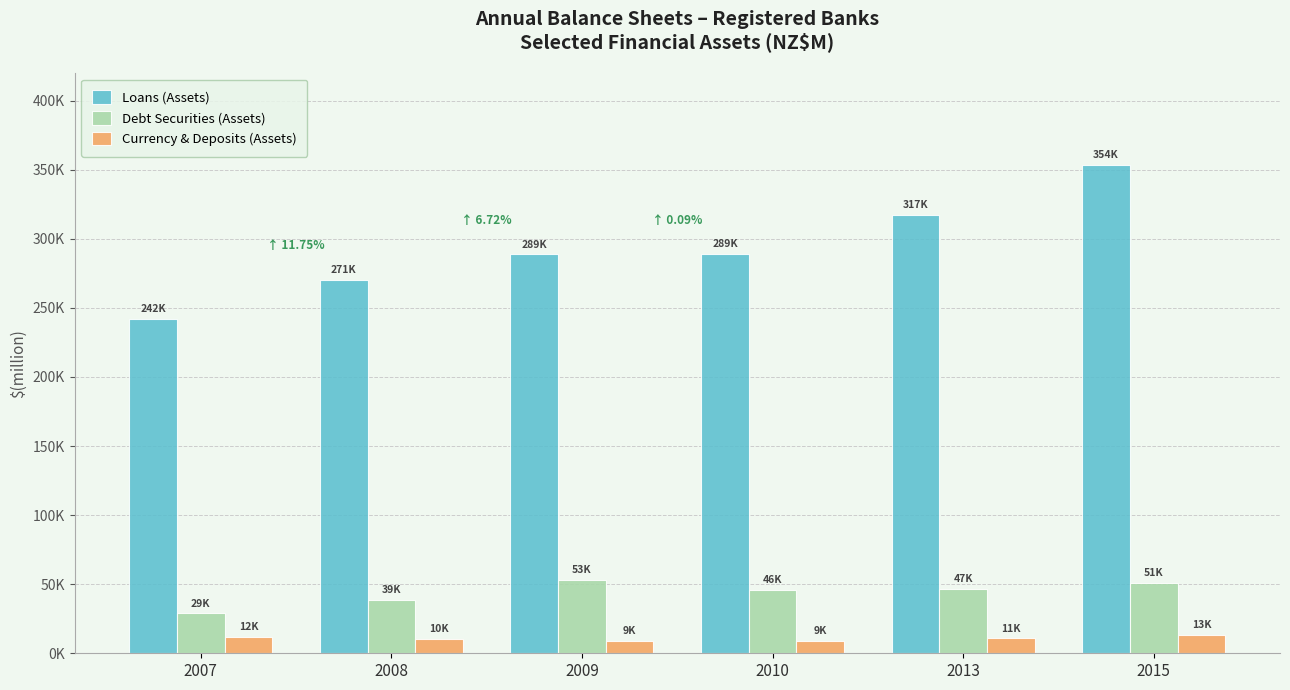

Is the value of Debt Securities (Assets) at 2009 greater than the value of Loans (Assets) at 2013?

No